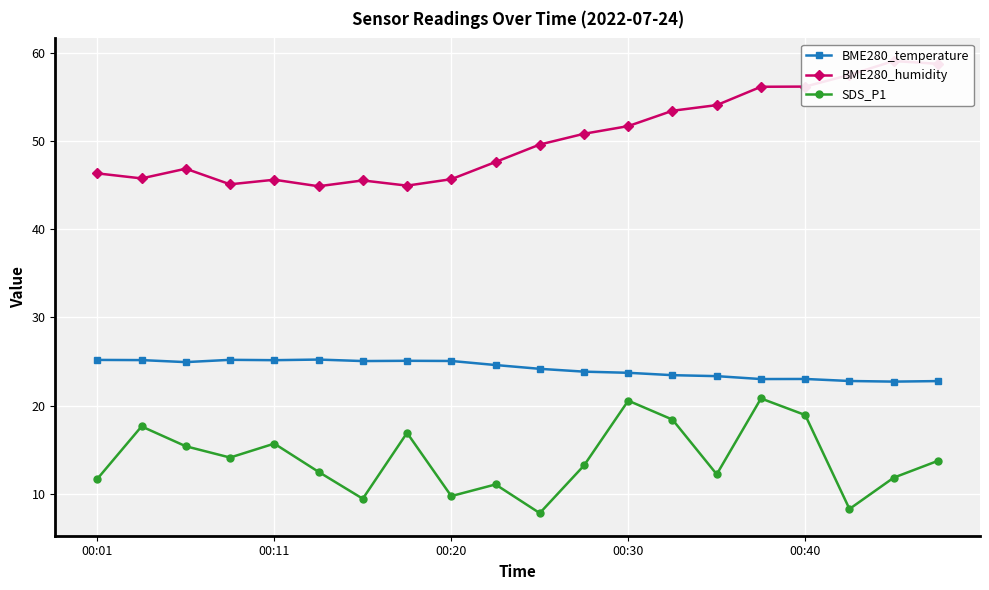

What is the minimum value for BME280_temperature?

22.7